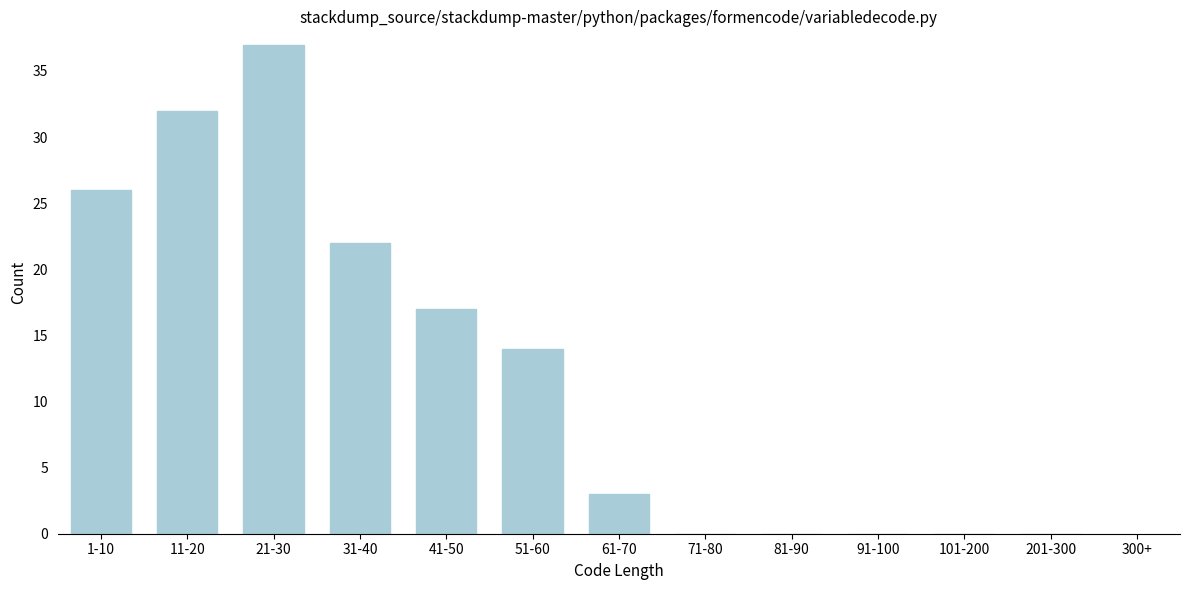

Reading right to left, extract all data points from this chart.

201-300=0	101-200=0	91-100=0	81-90=0	71-80=0	61-70=3	51-60=14	41-50=17	31-40=22	21-30=37	11-20=32	1-10=26